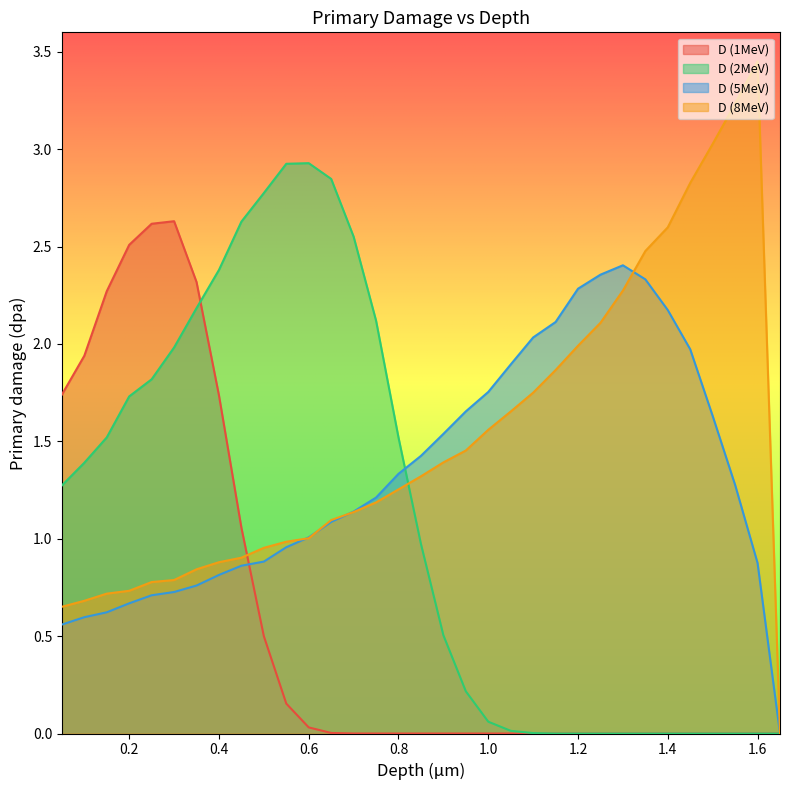

Reading right to left, extract all data points from this chart.

D (1MeV): 0.0	0.0	0.0	0.0	0.0	0.0	0.0	0.0	0.0	0.0	0.0	0.0	0.0	0.0	0.0	0.0	0.0	0.0	0.0	0.0	0.0	0.0	0.2	0.5	1.1	1.7	2.3	2.6	2.6	2.5	2.3	1.9	1.7
D (2MeV): 0.0	0.0	0.0	0.0	0.0	0.0	0.0	0.0	0.0	0.0	0.0	0.0	0.0	0.1	0.2	0.5	1.0	1.5	2.1	2.6	2.8	2.9	2.9	2.8	2.6	2.4	2.2	2.0	1.8	1.7	1.5	1.4	1.3
D (5MeV): 0.0	0.9	1.3	1.6	2.0	2.2	2.3	2.4	2.4	2.3	2.1	2.0	1.9	1.8	1.7	1.5	1.4	1.3	1.2	1.1	1.1	1.0	1.0	0.9	0.9	0.8	0.8	0.7	0.7	0.7	0.6	0.6	0.6
D (8MeV): 0.0	3.5	3.2	3.0	2.8	2.6	2.5	2.3	2.1	2.0	1.9	1.7	1.7	1.6	1.5	1.4	1.3	1.3	1.2	1.1	1.1	1.0	1.0	1.0	0.9	0.9	0.8	0.8	0.8	0.7	0.7	0.7	0.7